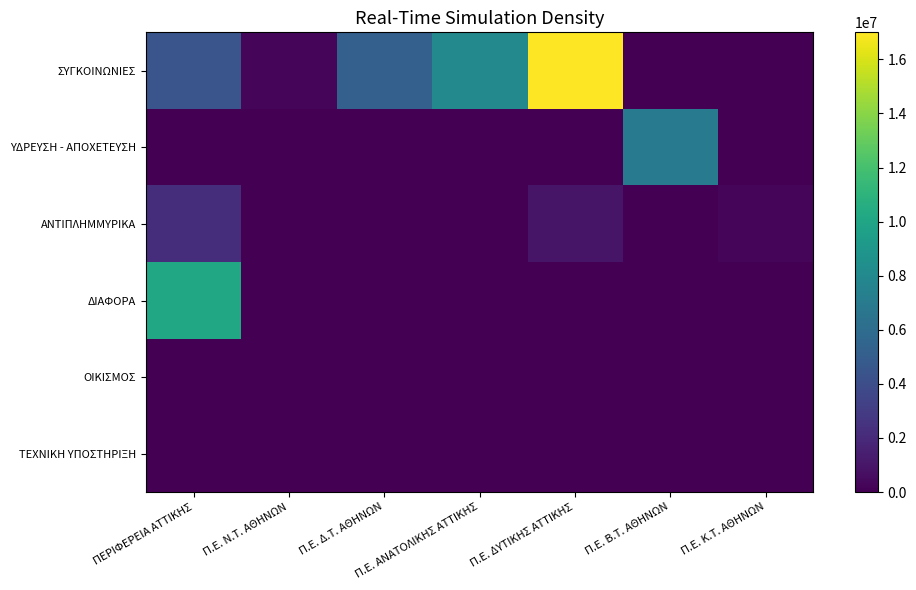

Reading right to left, list all the values displayed in this chart.

ΣΥΓΚΟΙΝΩΝΙΕΣ: Π.Ε. Κ.Τ. ΑΘΗΝΩΝ=0.0	Π.Ε. Β.Τ. ΑΘΗΝΩΝ=0.0	Π.Ε. ΔΥΤΙΚΗΣ ΑΤΤΙΚΗΣ=17000000.0	Π.Ε. ΑΝΑΤΟΛΙΚΗΣ ΑΤΤΙΚΗΣ=8000000.0	Π.Ε. Δ.Τ. ΑΘΗΝΩΝ=5200000.0	Π.Ε. Ν.Τ. ΑΘΗΝΩΝ=276578.0	ΠΕΡΙΦΕΡΕΙΑ ΑΤΤΙΚΗΣ=4511310.9
ΥΔΡΕΥΣΗ - ΑΠΟΧΕΤΕΥΣΗ: Π.Ε. Κ.Τ. ΑΘΗΝΩΝ=0.0	Π.Ε. Β.Τ. ΑΘΗΝΩΝ=7000000.0	Π.Ε. ΔΥΤΙΚΗΣ ΑΤΤΙΚΗΣ=0.0	Π.Ε. ΑΝΑΤΟΛΙΚΗΣ ΑΤΤΙΚΗΣ=0.0	Π.Ε. Δ.Τ. ΑΘΗΝΩΝ=0.0	Π.Ε. Ν.Τ. ΑΘΗΝΩΝ=0.0	ΠΕΡΙΦΕΡΕΙΑ ΑΤΤΙΚΗΣ=0.0
ΑΝΤΙΠΛΗΜΜΥΡΙΚΑ: Π.Ε. Κ.Τ. ΑΘΗΝΩΝ=290000.0	Π.Ε. Β.Τ. ΑΘΗΝΩΝ=0.0	Π.Ε. ΔΥΤΙΚΗΣ ΑΤΤΙΚΗΣ=945835.0	Π.Ε. ΑΝΑΤΟΛΙΚΗΣ ΑΤΤΙΚΗΣ=0.0	Π.Ε. Δ.Τ. ΑΘΗΝΩΝ=0.0	Π.Ε. Ν.Τ. ΑΘΗΝΩΝ=0.0	ΠΕΡΙΦΕΡΕΙΑ ΑΤΤΙΚΗΣ=2235000.0
ΔΙΑΦΟΡΑ: Π.Ε. Κ.Τ. ΑΘΗΝΩΝ=0.0	Π.Ε. Β.Τ. ΑΘΗΝΩΝ=0.0	Π.Ε. ΔΥΤΙΚΗΣ ΑΤΤΙΚΗΣ=0.0	Π.Ε. ΑΝΑΤΟΛΙΚΗΣ ΑΤΤΙΚΗΣ=0.0	Π.Ε. Δ.Τ. ΑΘΗΝΩΝ=0.0	Π.Ε. Ν.Τ. ΑΘΗΝΩΝ=0.0	ΠΕΡΙΦΕΡΕΙΑ ΑΤΤΙΚΗΣ=10102271.6
ΟΙΚΙΣΜΟΣ: Π.Ε. Κ.Τ. ΑΘΗΝΩΝ=0.0	Π.Ε. Β.Τ. ΑΘΗΝΩΝ=25000.0	Π.Ε. ΔΥΤΙΚΗΣ ΑΤΤΙΚΗΣ=0.0	Π.Ε. ΑΝΑΤΟΛΙΚΗΣ ΑΤΤΙΚΗΣ=0.0	Π.Ε. Δ.Τ. ΑΘΗΝΩΝ=0.0	Π.Ε. Ν.Τ. ΑΘΗΝΩΝ=0.0	ΠΕΡΙΦΕΡΕΙΑ ΑΤΤΙΚΗΣ=0.0
ΤΕΧΝΙΚΗ ΥΠΟΣΤΗΡΙΞΗ: Π.Ε. Κ.Τ. ΑΘΗΝΩΝ=0.0	Π.Ε. Β.Τ. ΑΘΗΝΩΝ=0.0	Π.Ε. ΔΥΤΙΚΗΣ ΑΤΤΙΚΗΣ=0.0	Π.Ε. ΑΝΑΤΟΛΙΚΗΣ ΑΤΤΙΚΗΣ=0.0	Π.Ε. Δ.Τ. ΑΘΗΝΩΝ=0.0	Π.Ε. Ν.Τ. ΑΘΗΝΩΝ=0.0	ΠΕΡΙΦΕΡΕΙΑ ΑΤΤΙΚΗΣ=20000.0